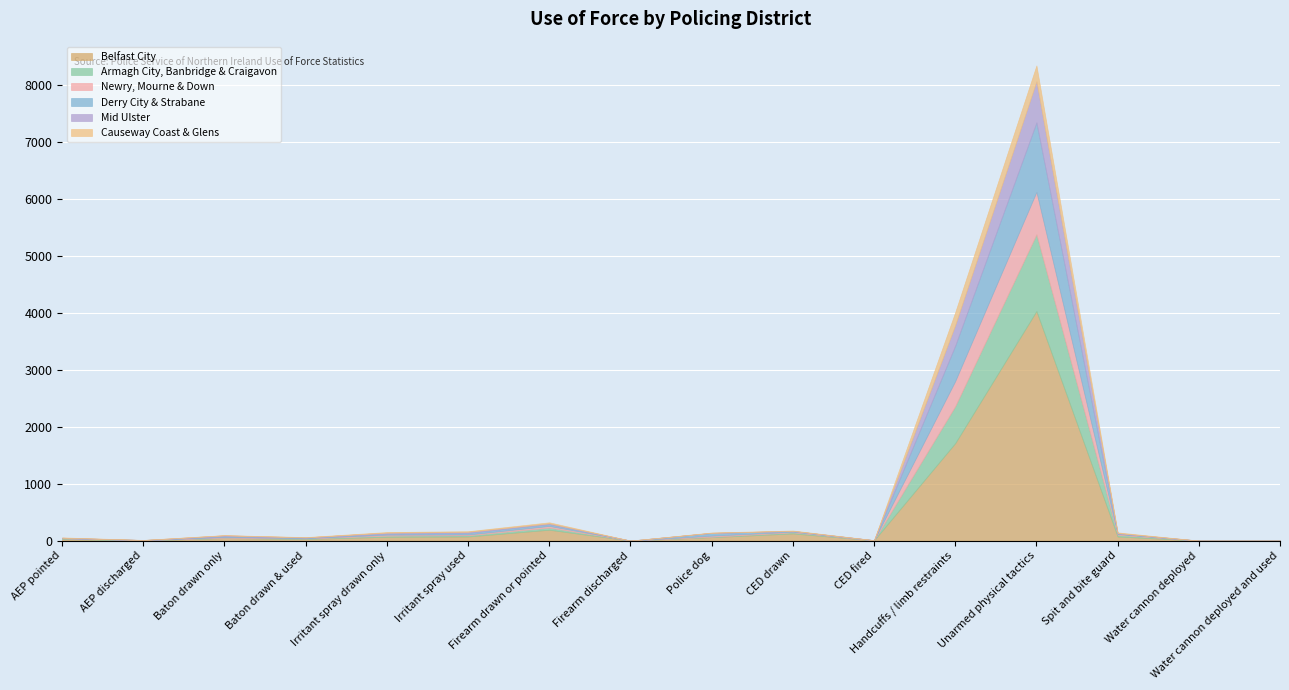

What position from the left is Baton drawn & used?

4